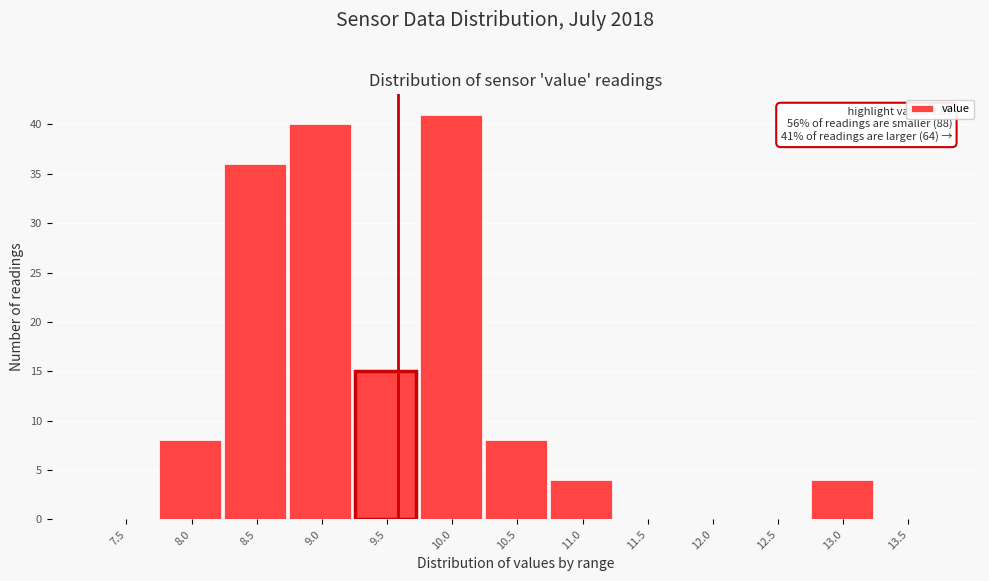

Reading left to right, list all the values displayed in this chart.

7.5=0	8.0=8	8.5=36	9.0=40	9.5=15	10.0=41	10.5=8	11.0=4	11.5=0	12.0=0	12.5=0	13.0=4	13.5=0